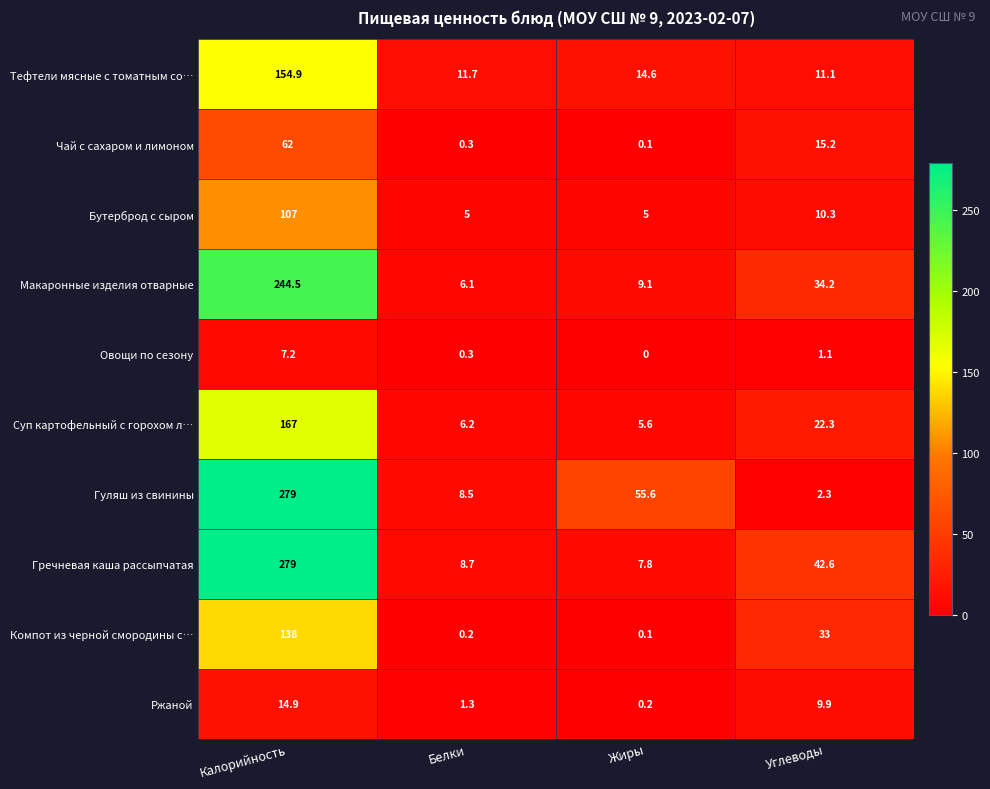

How many data points does each series have?

4